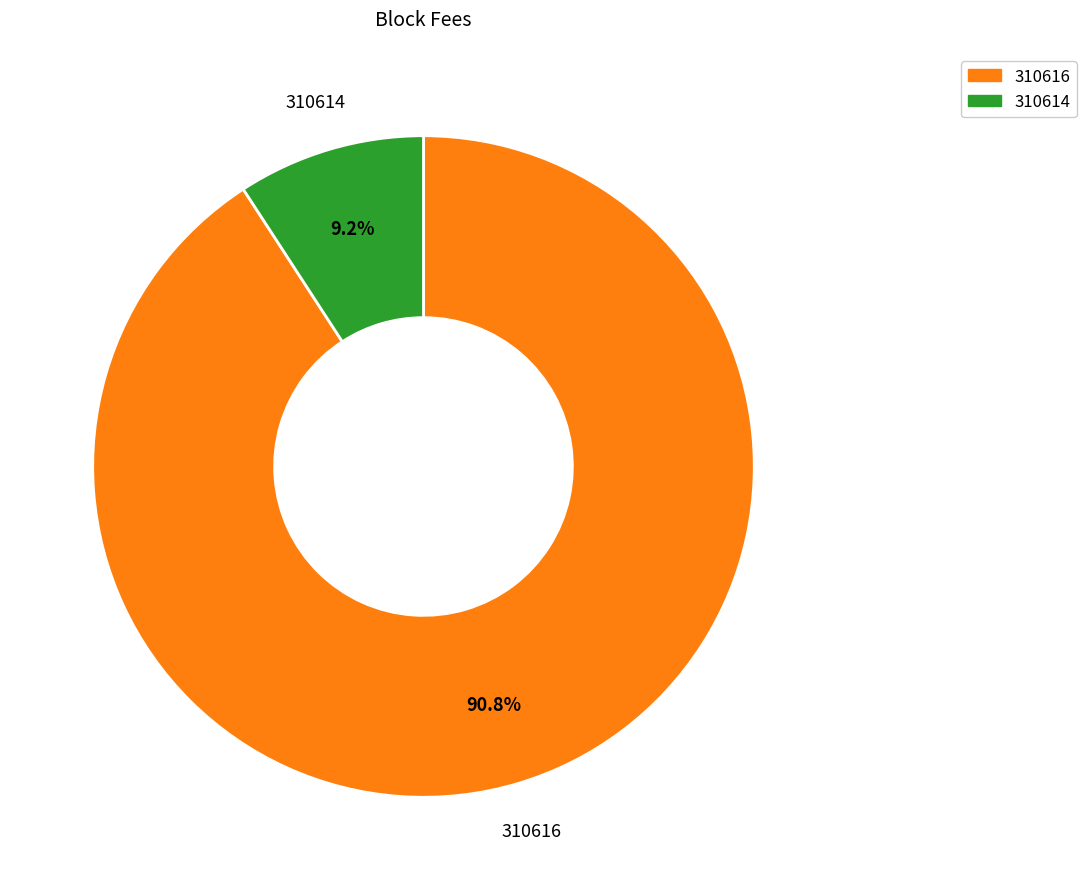

To the nearest percent, what portion does 310616 represent?

91%